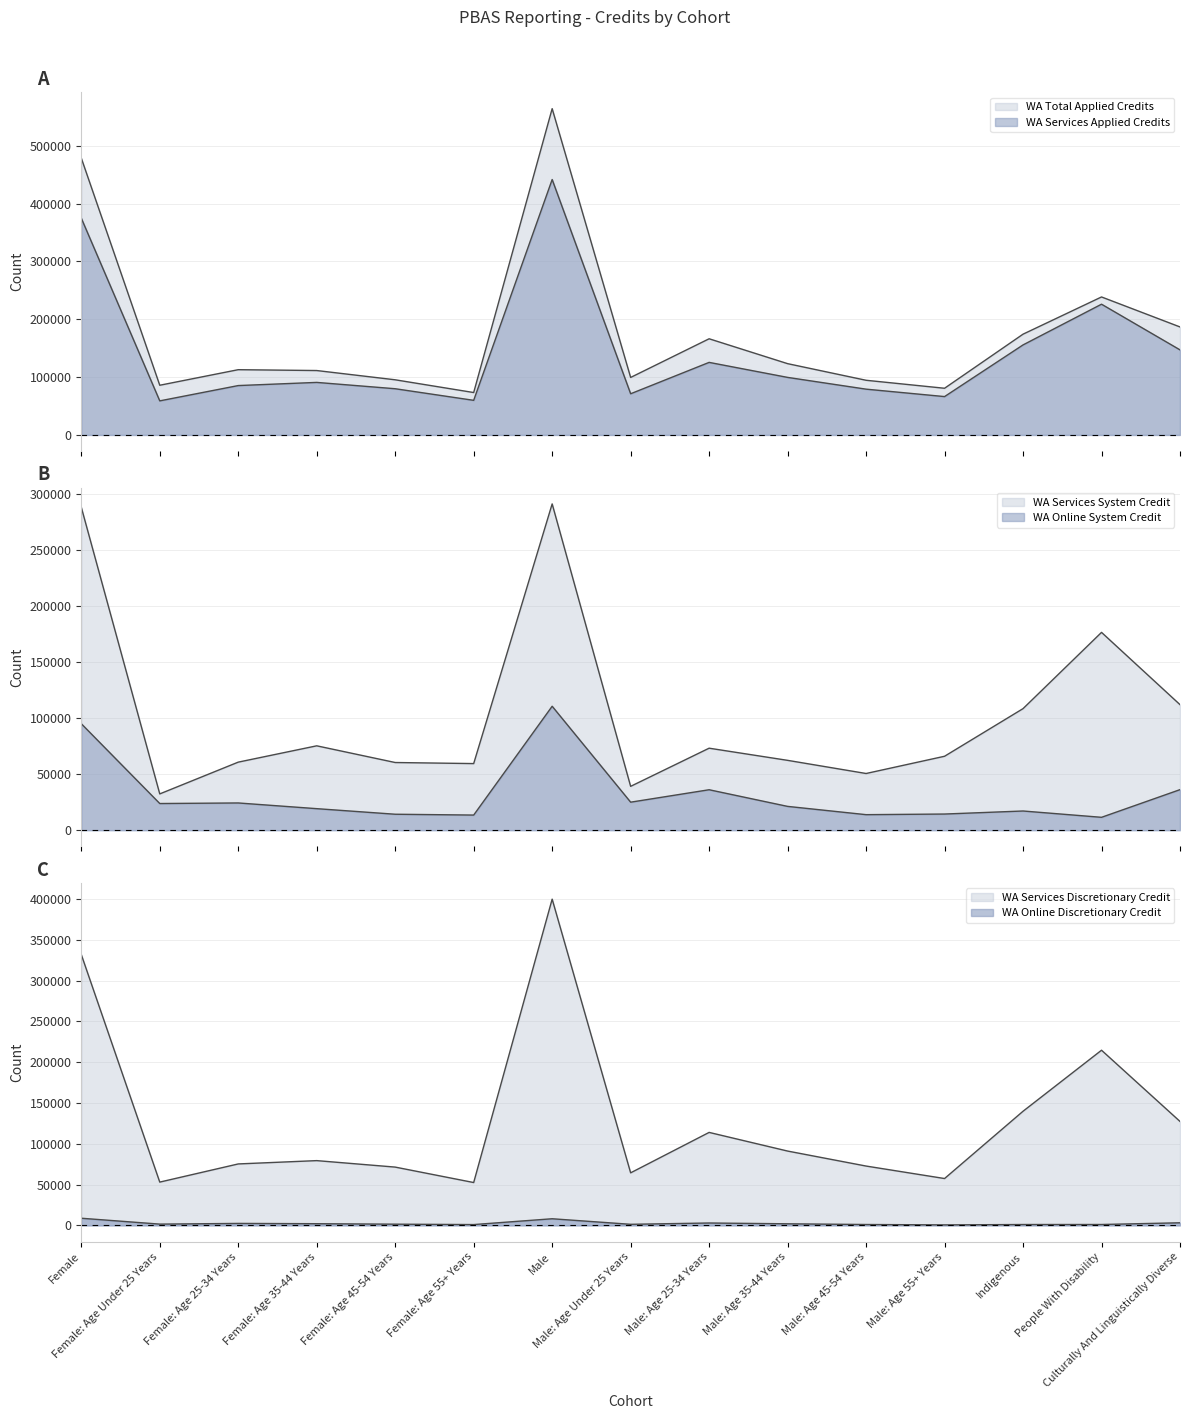

True or false: WA Online Discretionary Credit has more than 2 interior local peaks.

True